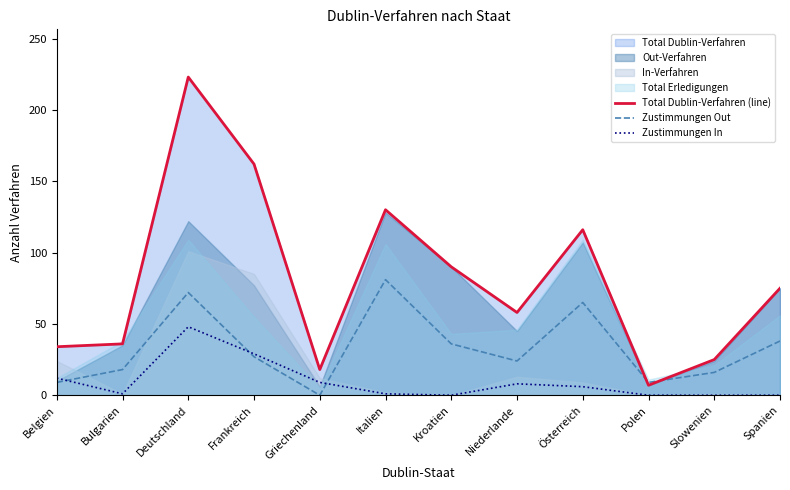

Which series has the largest total across all categories?

Total Dublin-Verfahren (line)